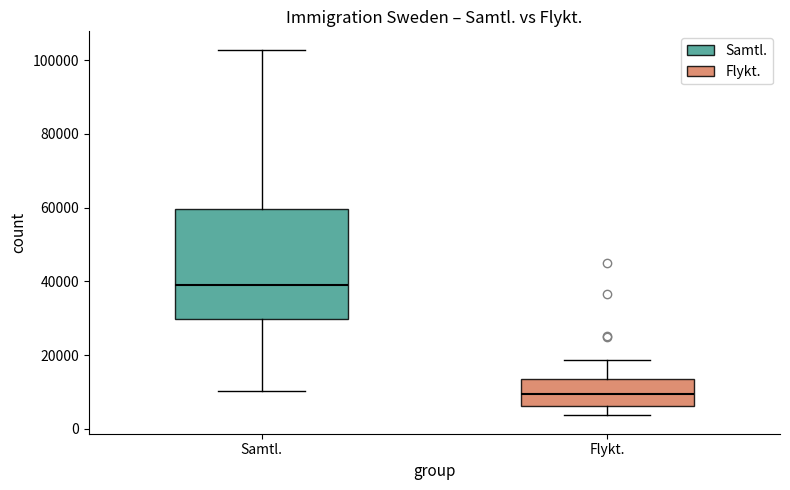

Reading left to right, transcribe this box plot: for each box, give where its median line is, the range the box spans, and where its two whiskers end, as read against the y-axis. The values are not printed on the chart, so give them approximately, as read against the axis.

Samtl.: median 40000, box 30000 to 60000, whiskers 10000 to 102000
Flykt.: median 10000, box 6000 to 14000, whiskers 4000 to 18000